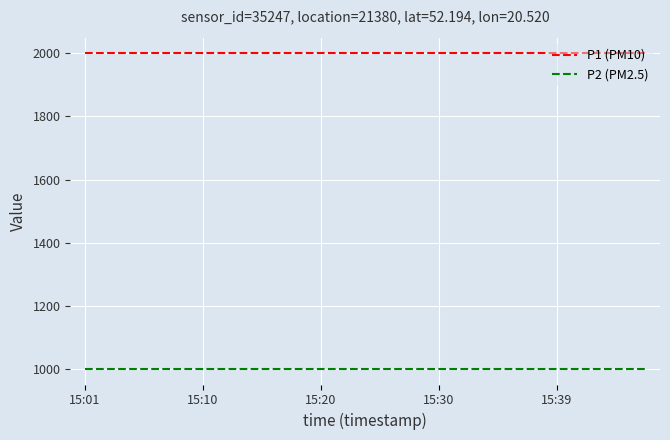

List the series in order of their overall mean, lowest first.

P2 (PM2.5), P1 (PM10)